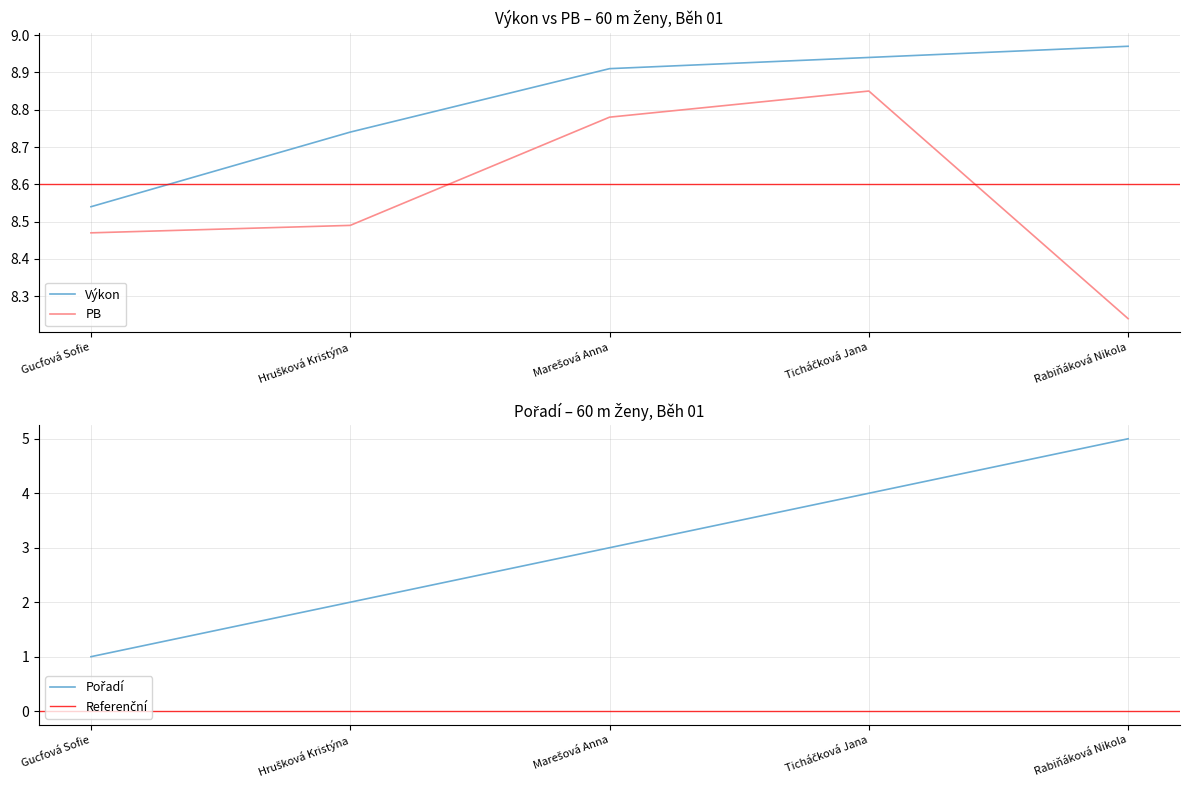

At which label is PB closest to 8?

Rabiňáková Nikola